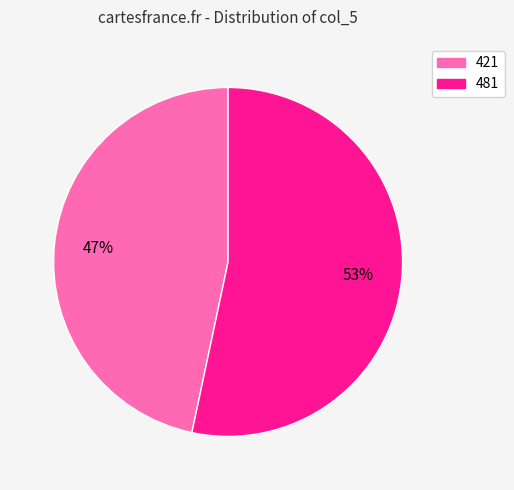

Approximately how many times larger is the value at 421 compared to 481?

0.9